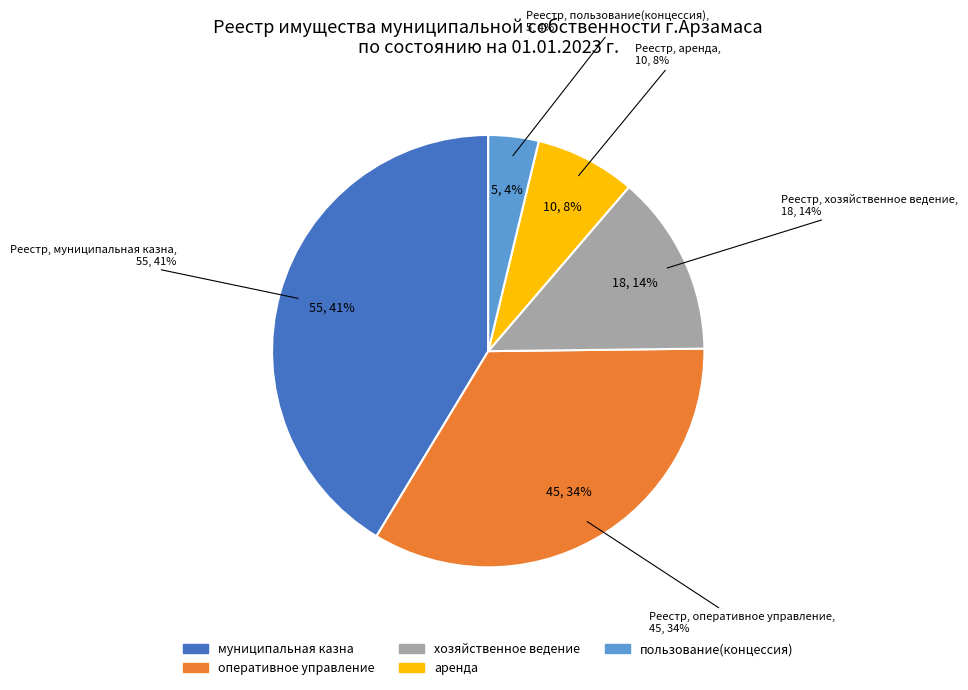

Which has a higher value, пользование(концессия) or оперативное управление?

оперативное управление